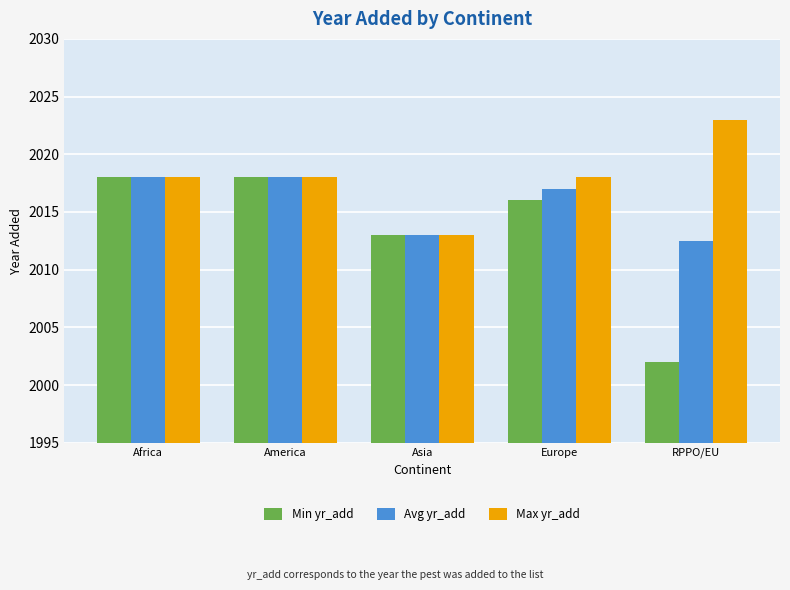

Which series changed the most between Asia and Europe?

Max yr_add